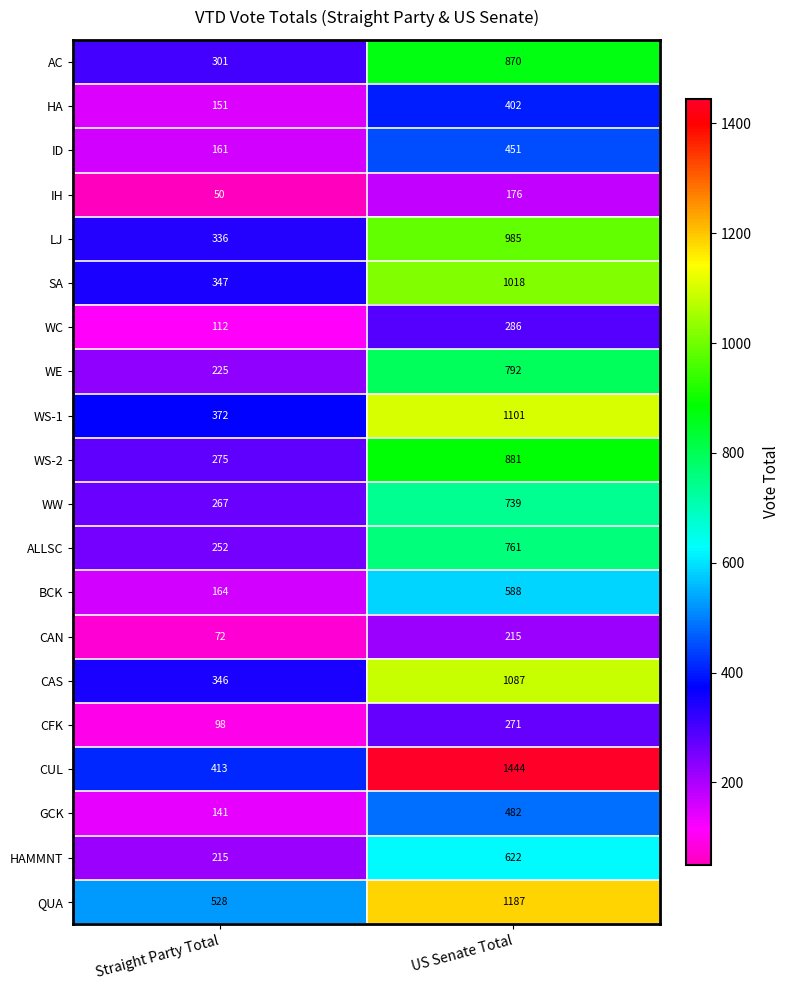

List the series in order of their peak value, lowest first.

IH, CAN, CFK, WC, HA, ID, GCK, BCK, HAMMNT, WW, ALLSC, WE, AC, WS-2, LJ, SA, CAS, WS-1, QUA, CUL